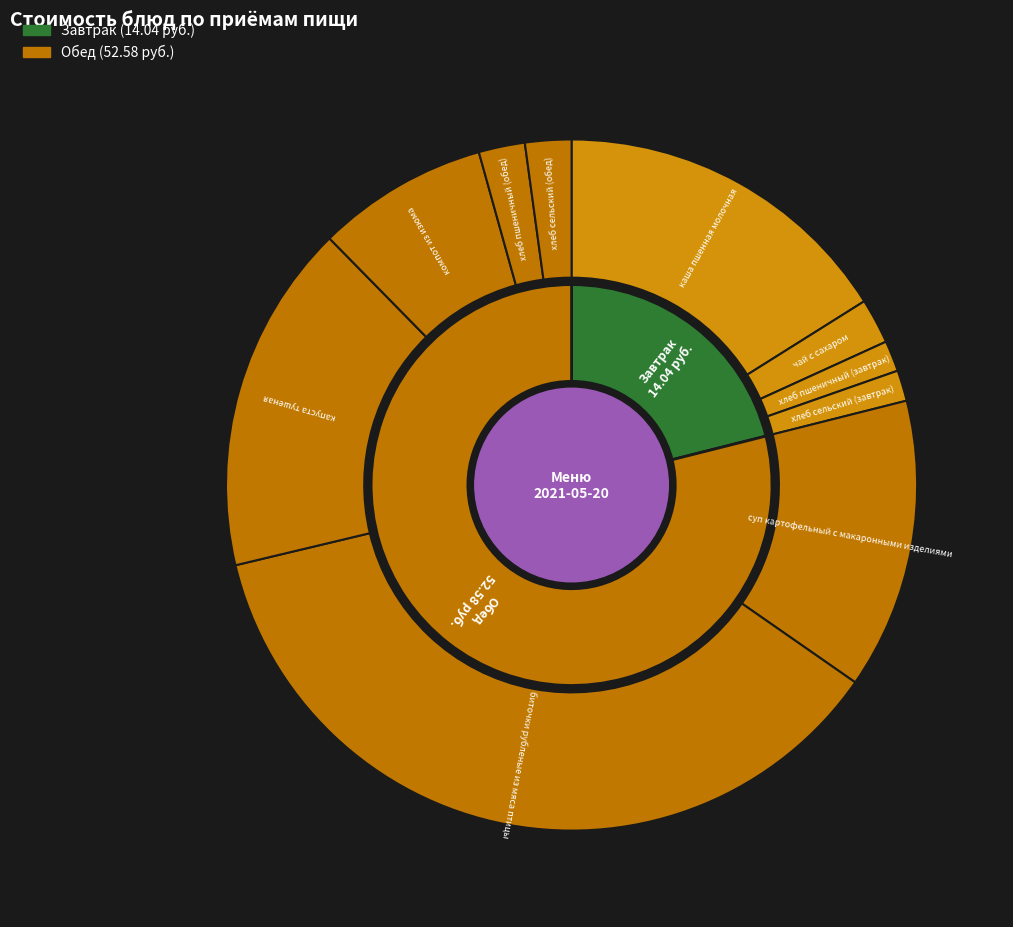

What is the smallest slice in the pie chart?

хлеб пшеничный (завтрак)